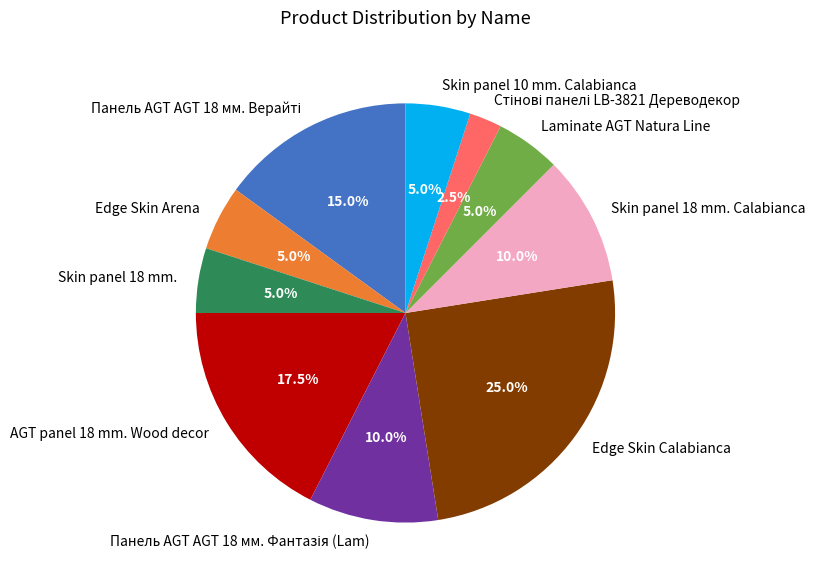

Which category has the biggest portion of the pie?

Edge Skin Calabianca